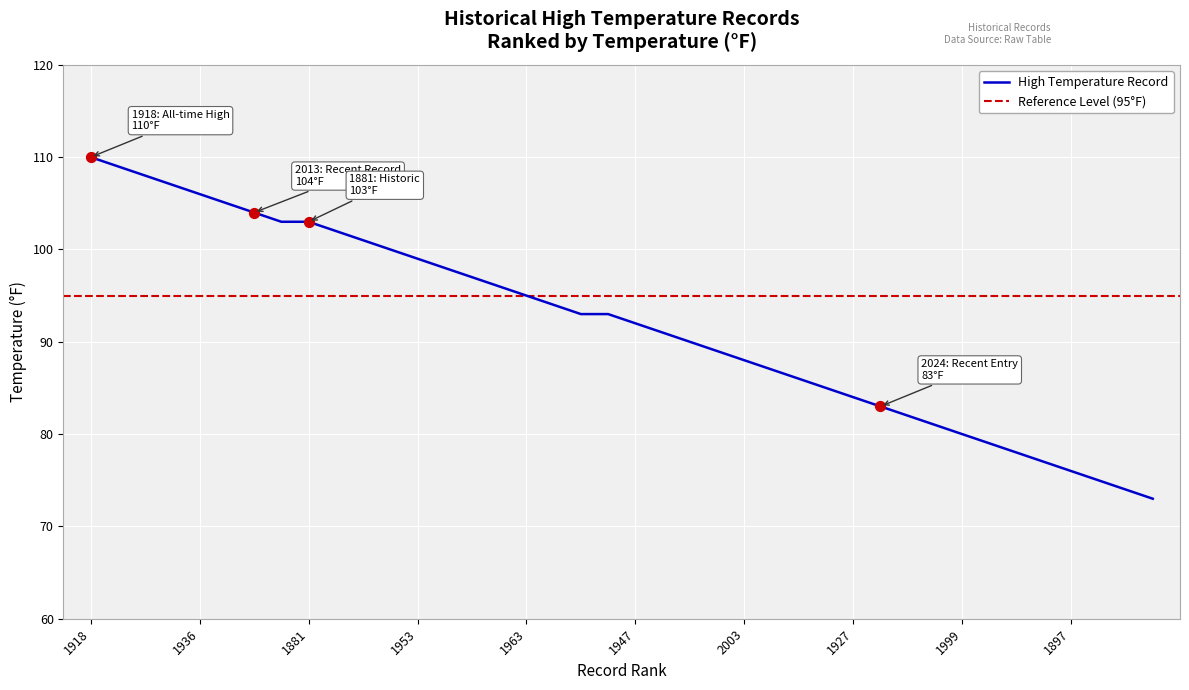

The value of High Temperature Record at 1881 is 44. True or false?

False